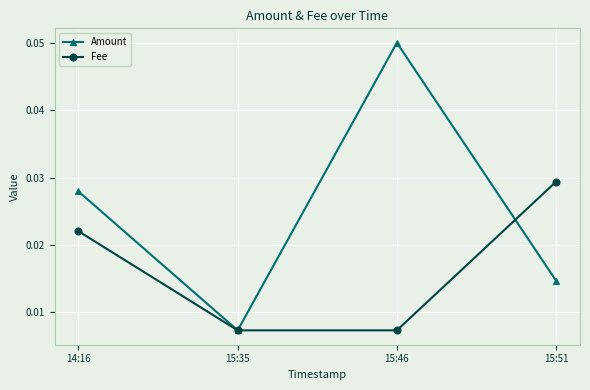

At which category does Amount reach its first local peak?

15:46